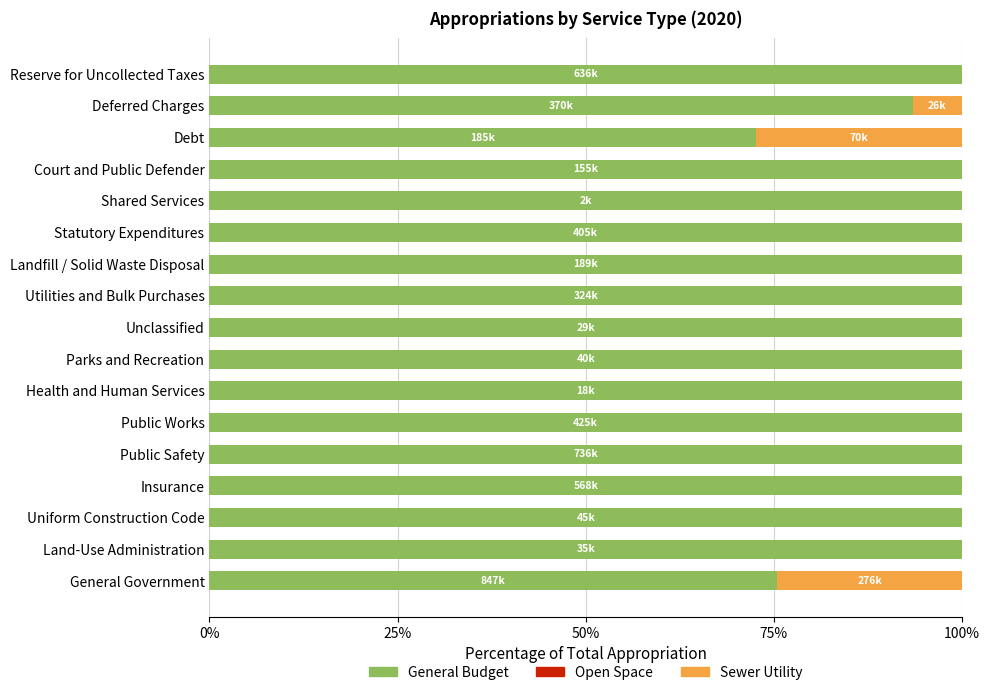

What is the sum of the General Budget values at Debt and General Government?

148.0